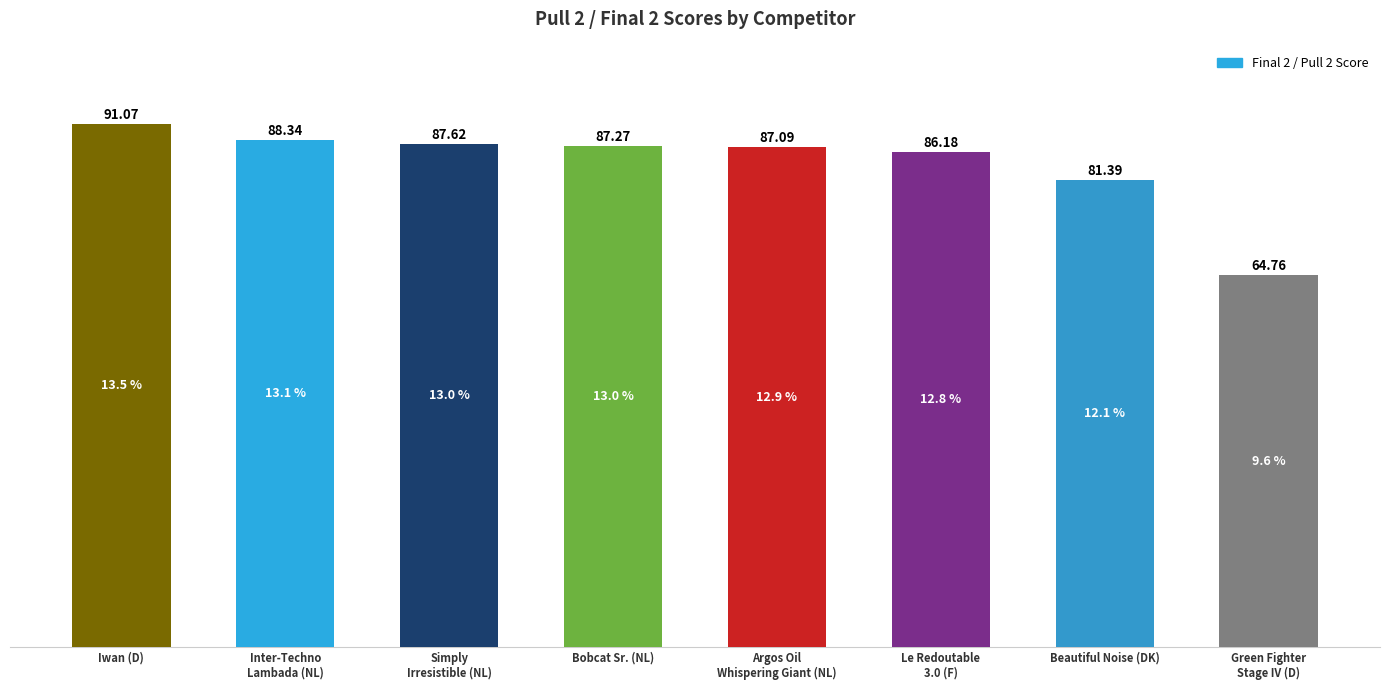

How many data points are above 87?

5